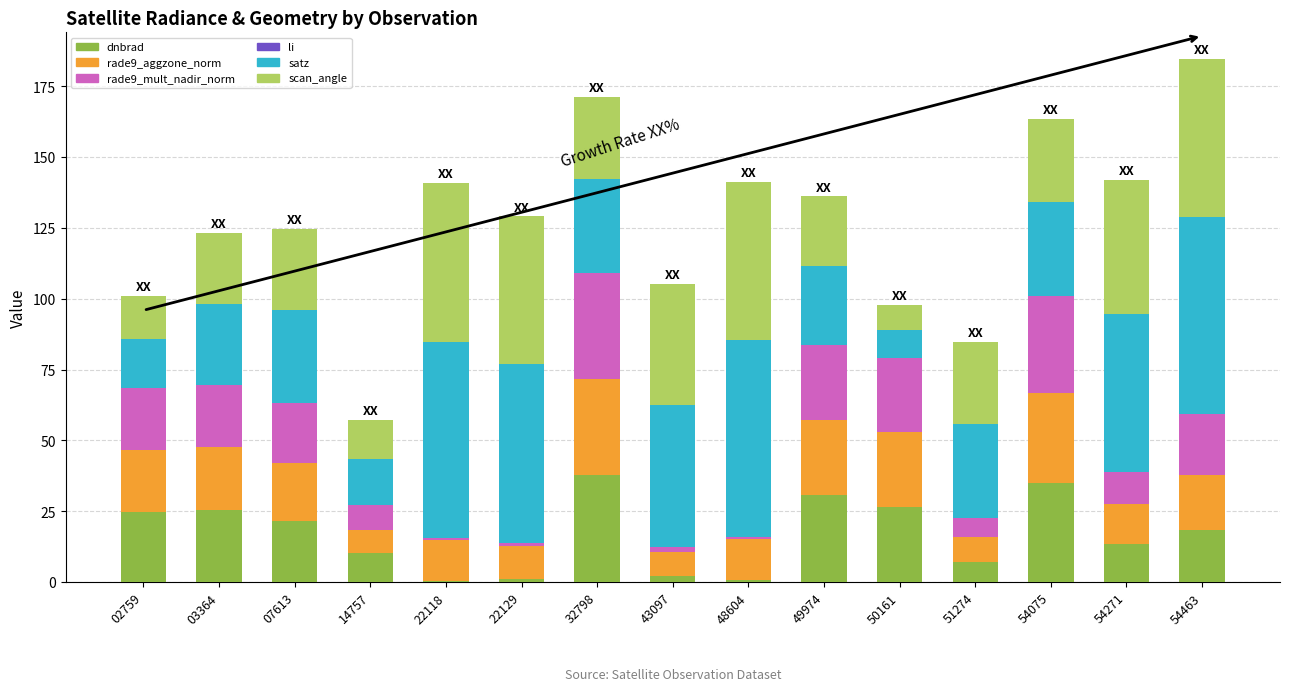

True or false: dnbrad has a value of 39.5 at 02759.

False